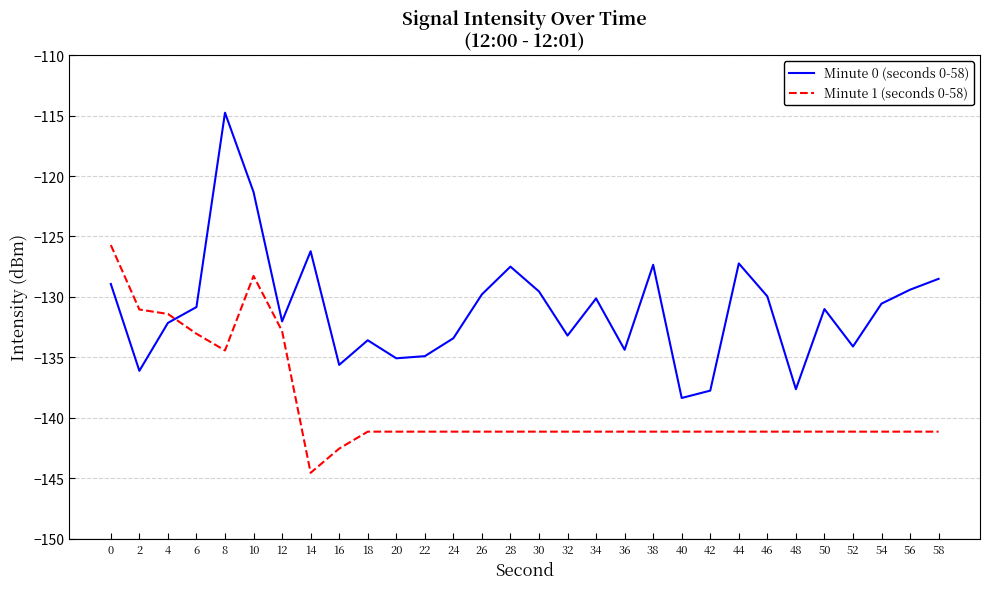

What is the difference between the Minute 0 (seconds 0-58) values at 56 and 58?

0.9